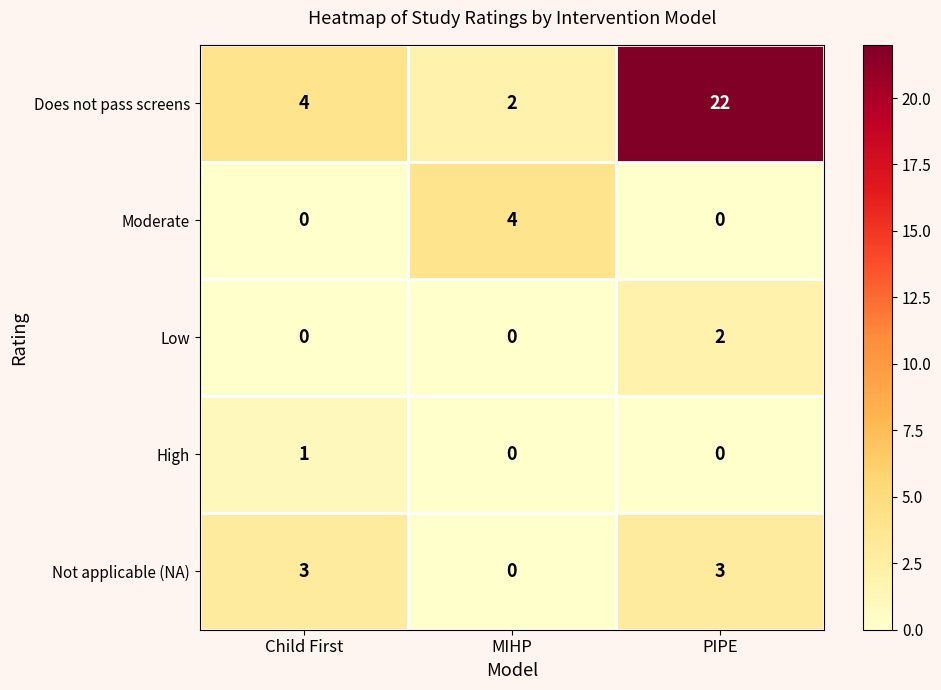

Count the number of categories in the chart.

3